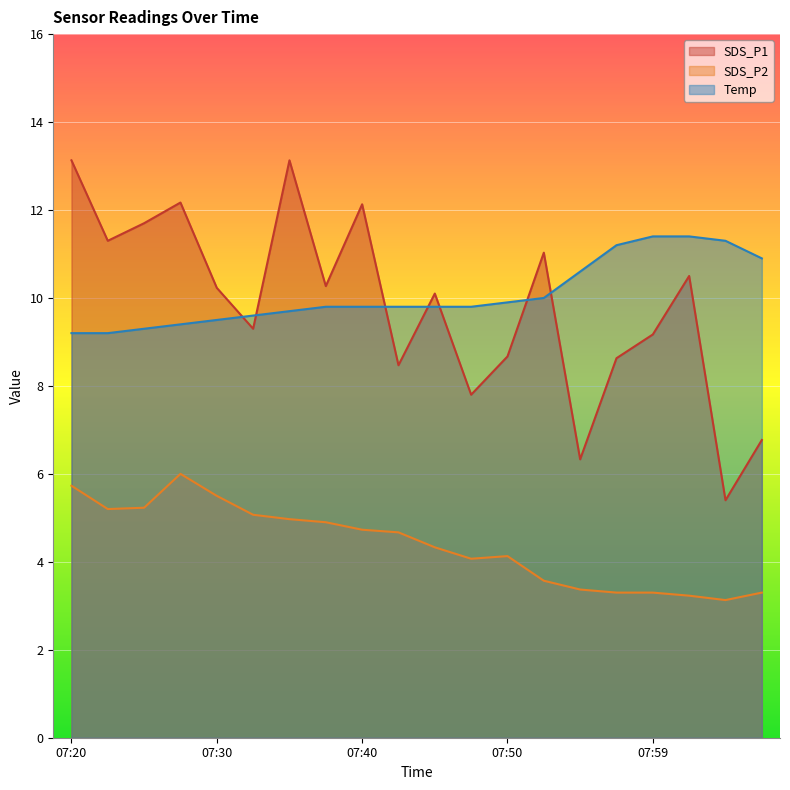

Does the chart display data point markers on the line(s)?

No